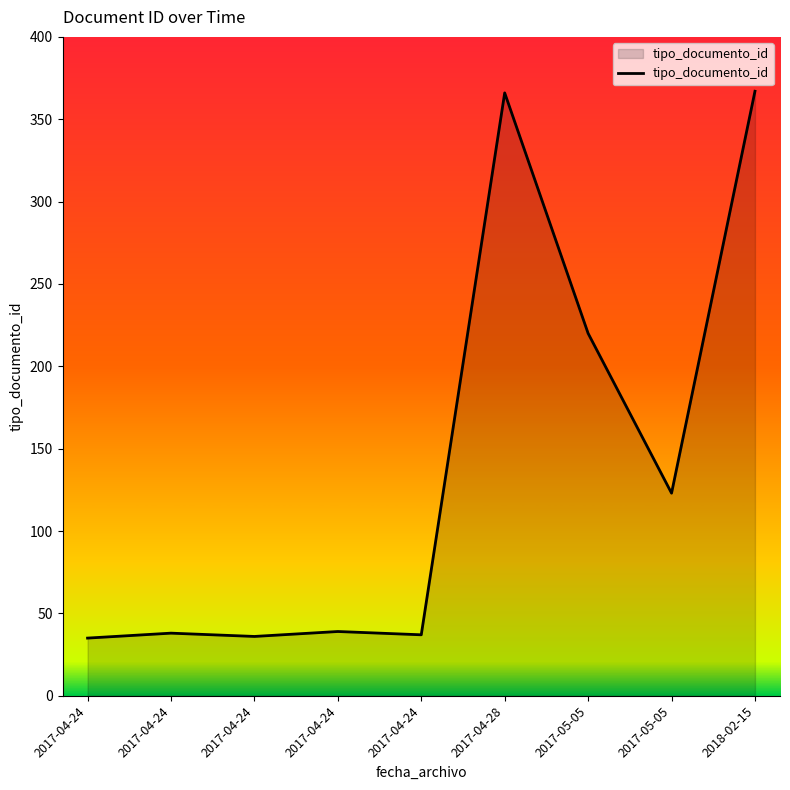

Reading left to right, extract all data points from this chart.

2017-04-24=35	2017-04-24=38	2017-04-24=36	2017-04-24=39	2017-04-24=37	2017-04-28=366	2017-05-05=220	2017-05-05=123	2018-02-15=367